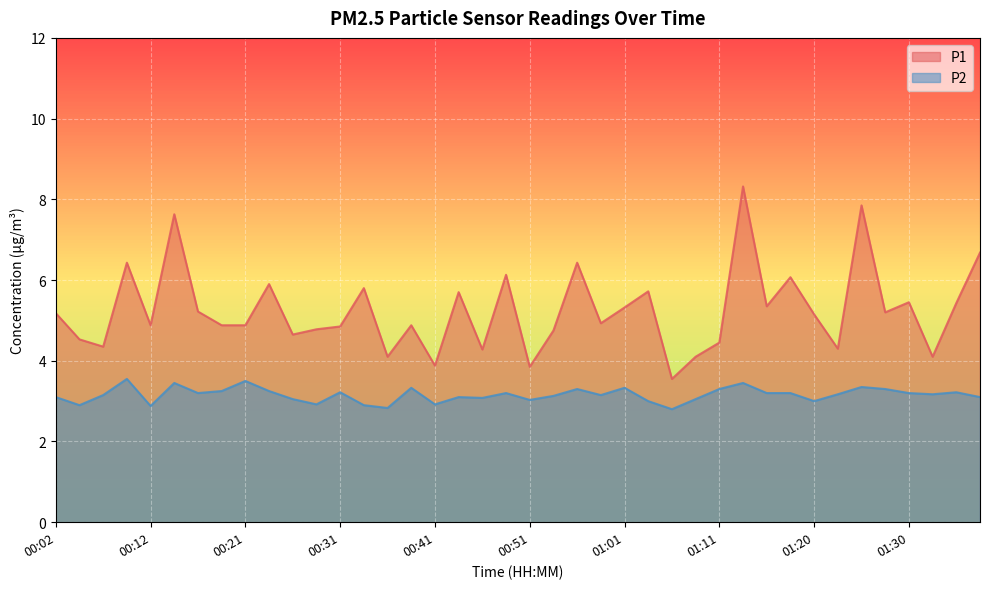

Which series has the largest total across all categories?

P1